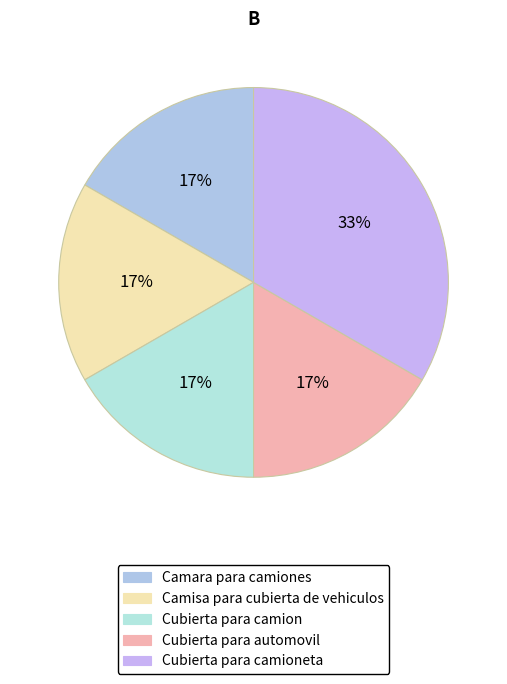

What percentage is NOT represented by Cubierta para camion?

83.3%